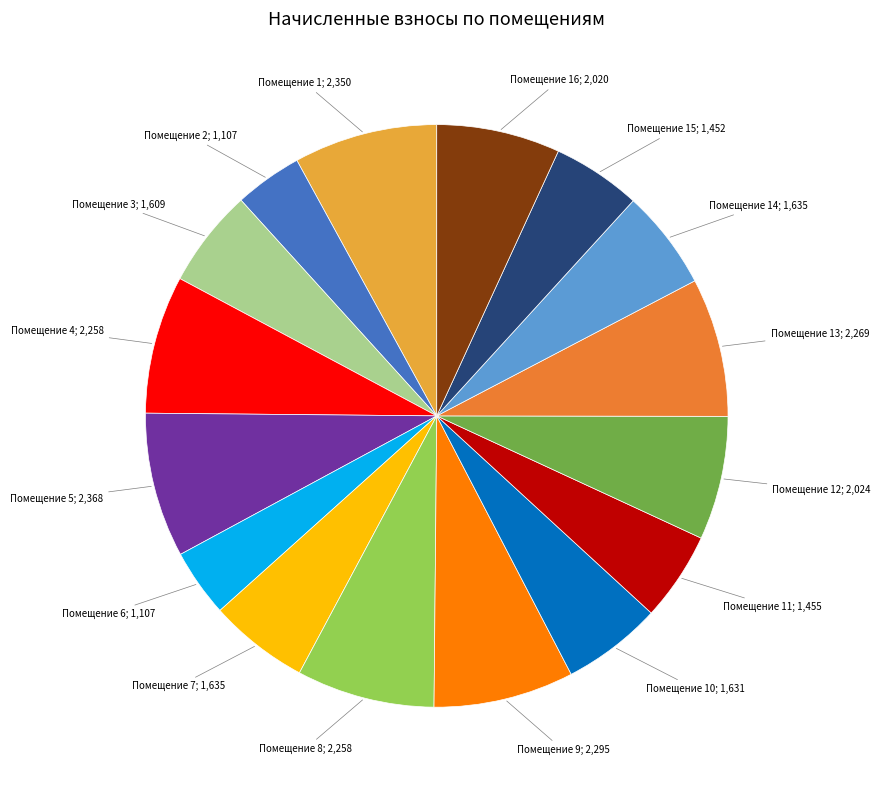

Is there any slice that represents more than half of the pie?

No